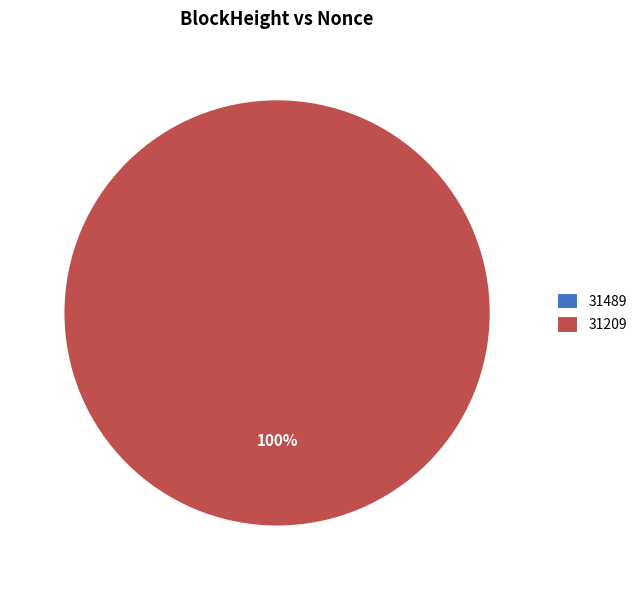

How many segments does this pie chart have?

2